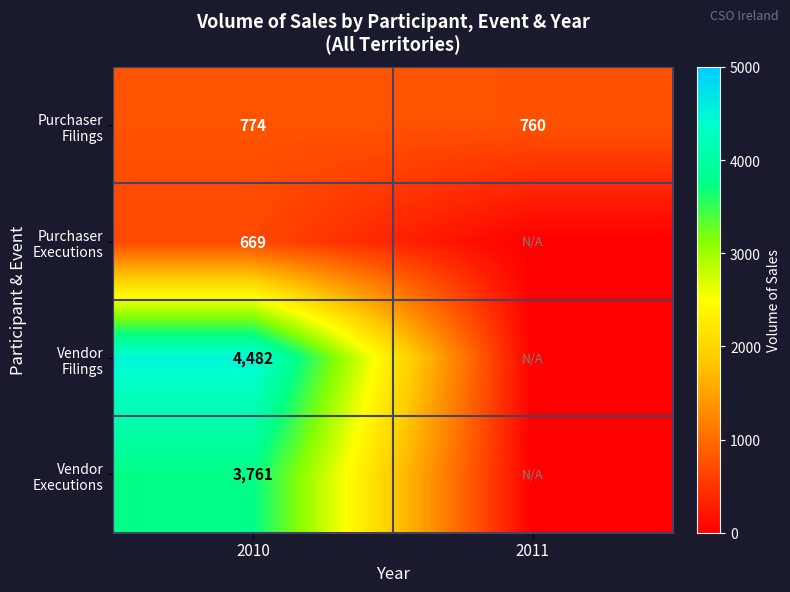

What is the total value across all series at 2010?

9686